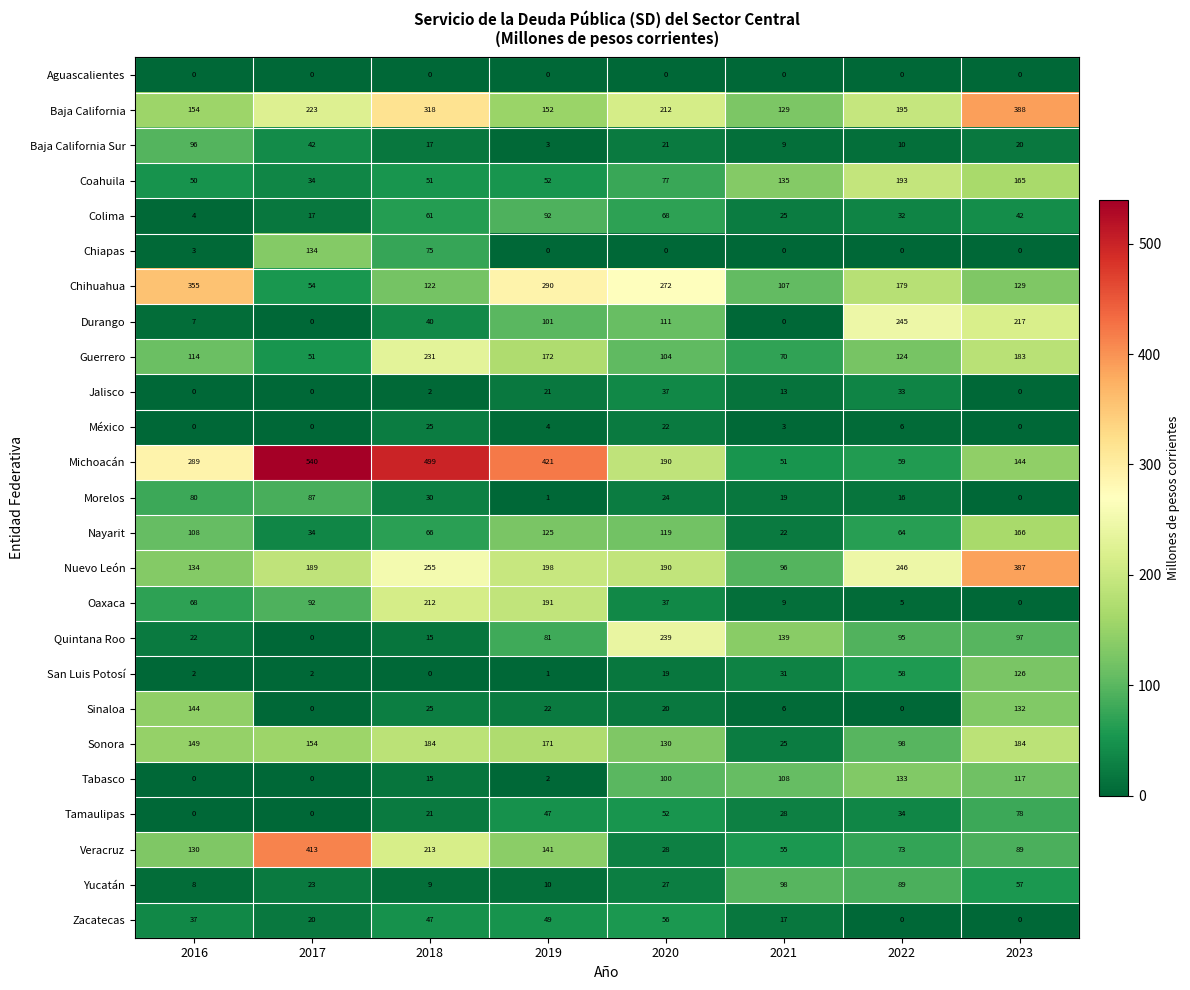

What value does the Baja California series have at 2016?

154